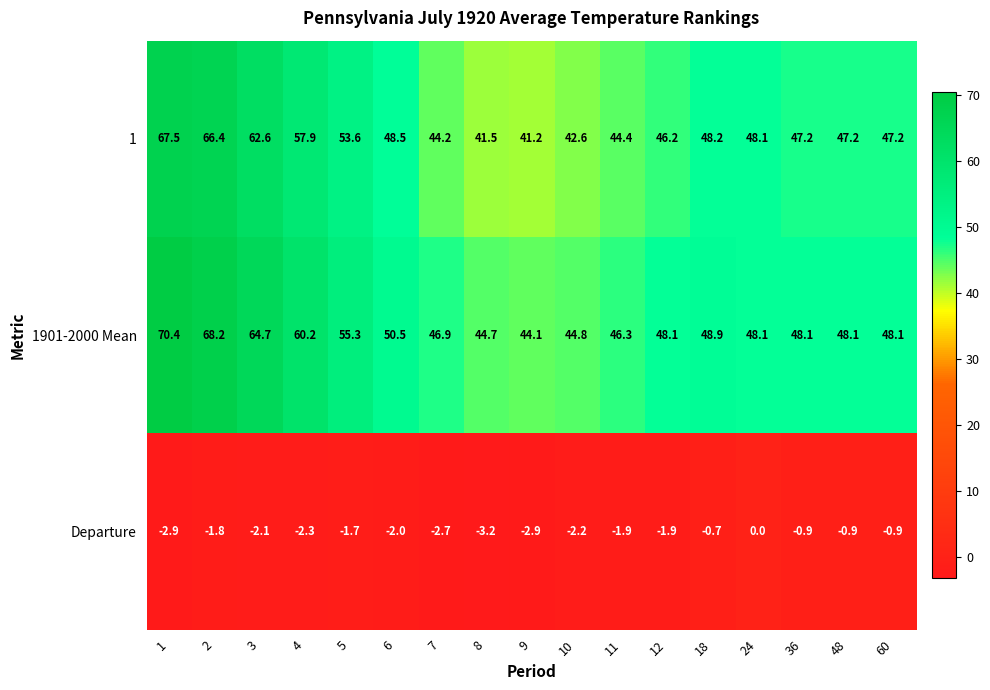

What is the average value of the Departure series?

-1.8